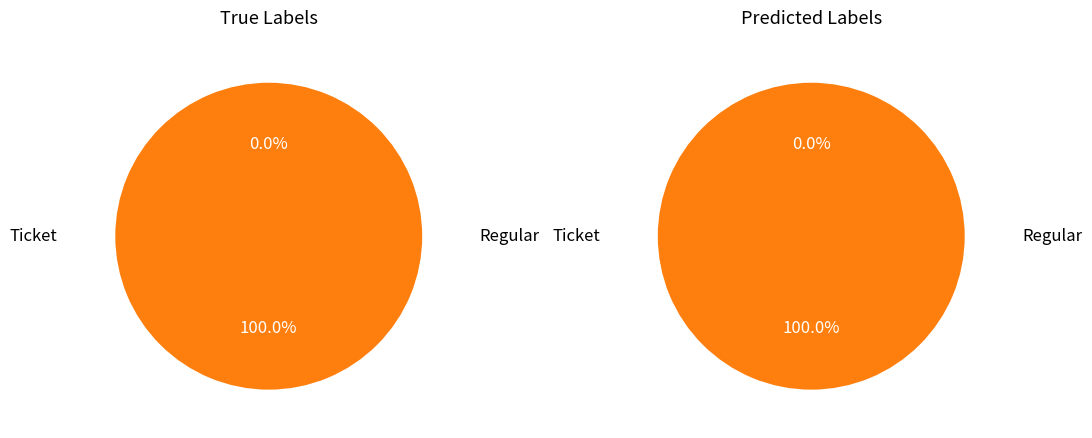

How many slices are in this pie chart?

2